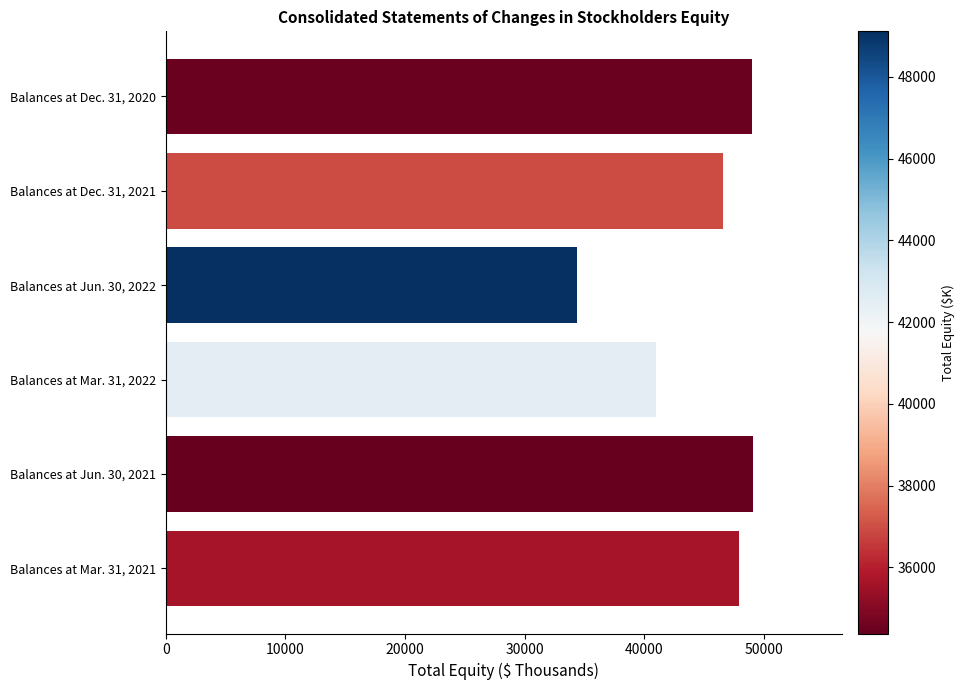

What is the smallest value displayed?

34382